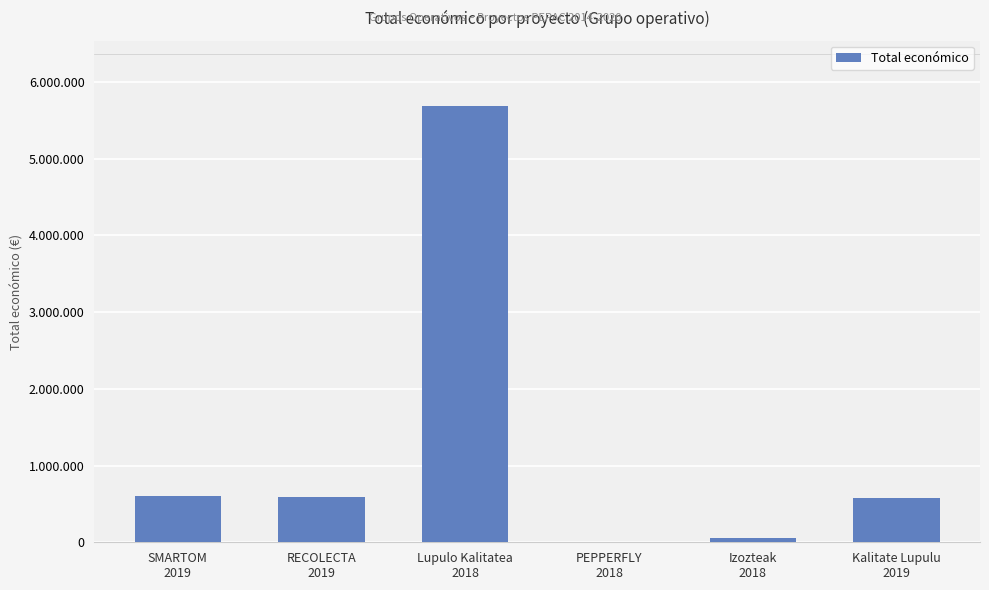

Are the bars horizontal?

No